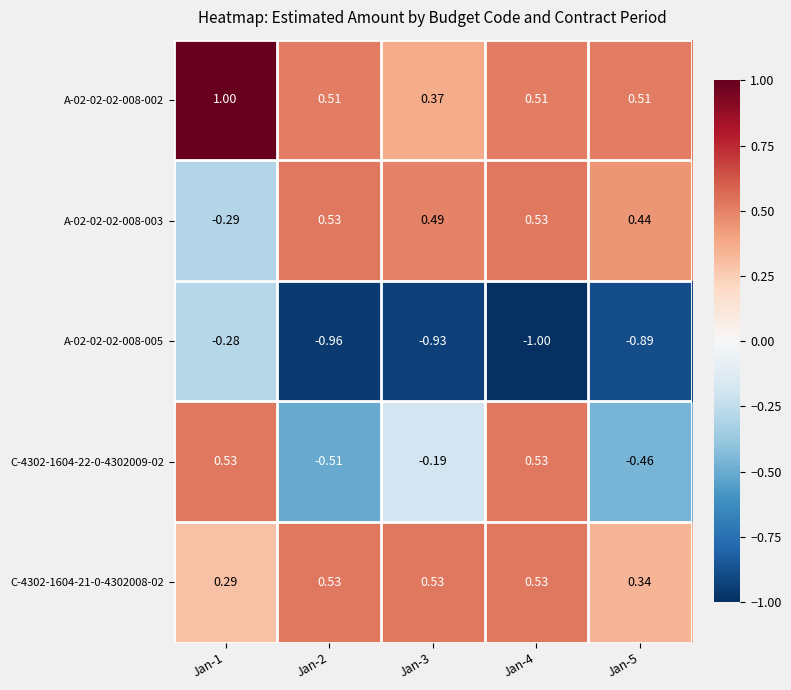

Which label corresponds to the smallest value in the chart?

Jan-4